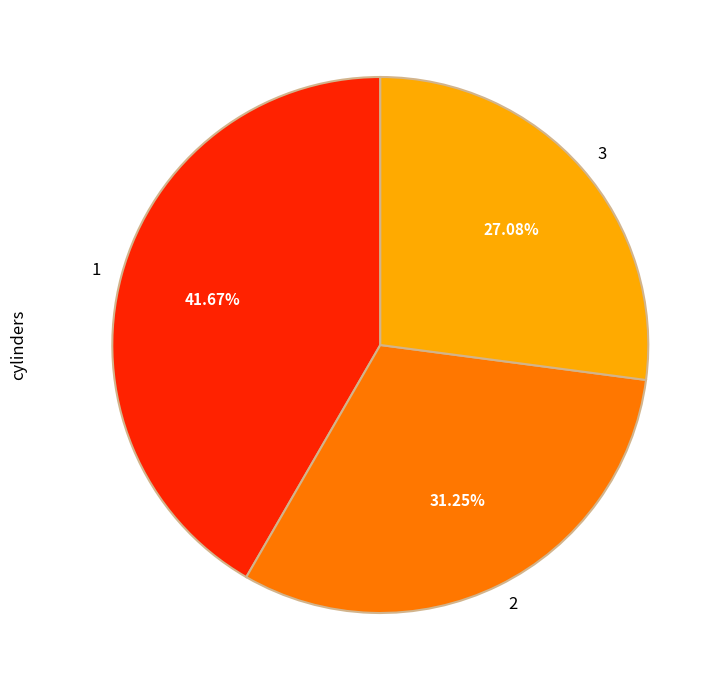

To the nearest percent, what is the difference between the largest and smallest slice percentages?

15%